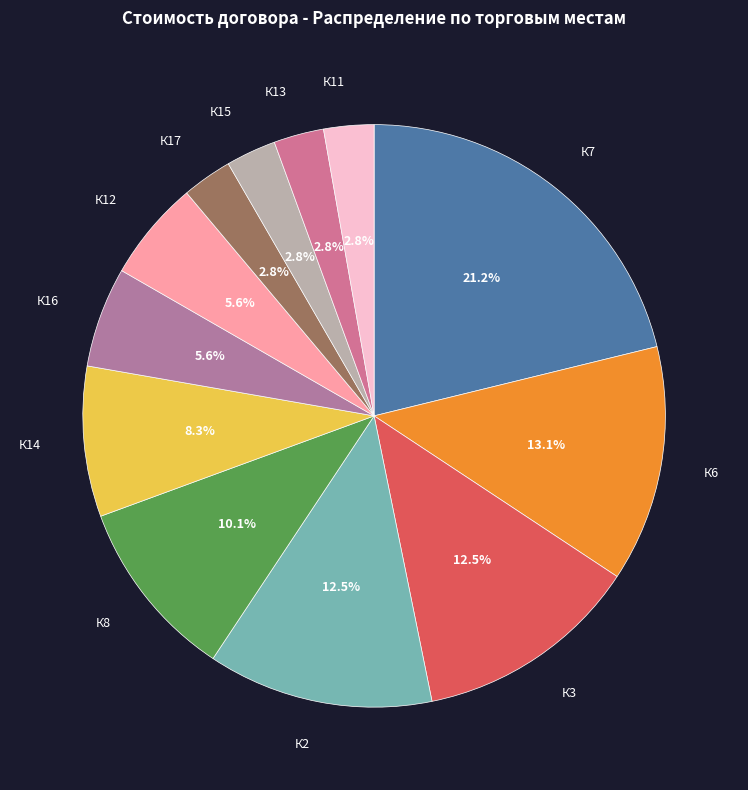

How many slices are in this pie chart?

12